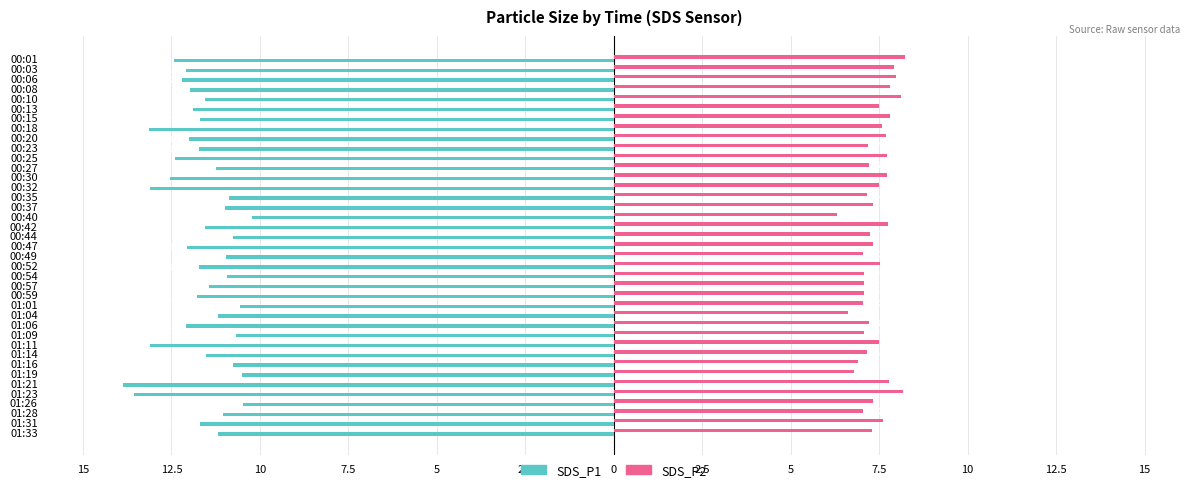

At 01:09, list the series in order from smallest to largest.

SDS_P2, SDS_P1